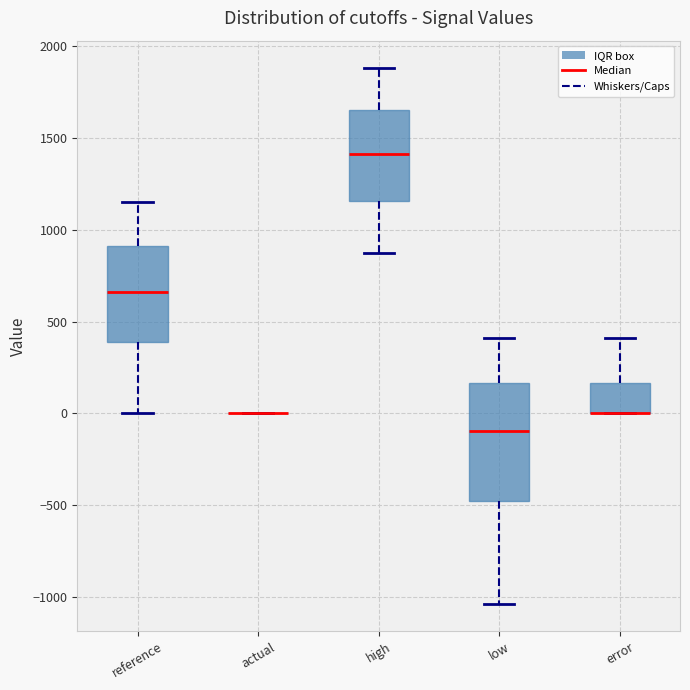

Reading left to right, read every box against the y-axis: the position of its median line, the range the box covers, and the ends of its whiskers. The values are not printed on the chart, so give them approximately, as read against the axis.

reference: median 650, box 400 to 900, whiskers 0 to 1150
actual: box collapsed to a line at 0, whiskers 0 to 0
high: median 1400, box 1150 to 1650, whiskers 900 to 1900
low: median -100, box -500 to 150, whiskers -1050 to 400
error: median 0 (drawn on the box's lower edge), box 0 to 150, whiskers 0 to 400